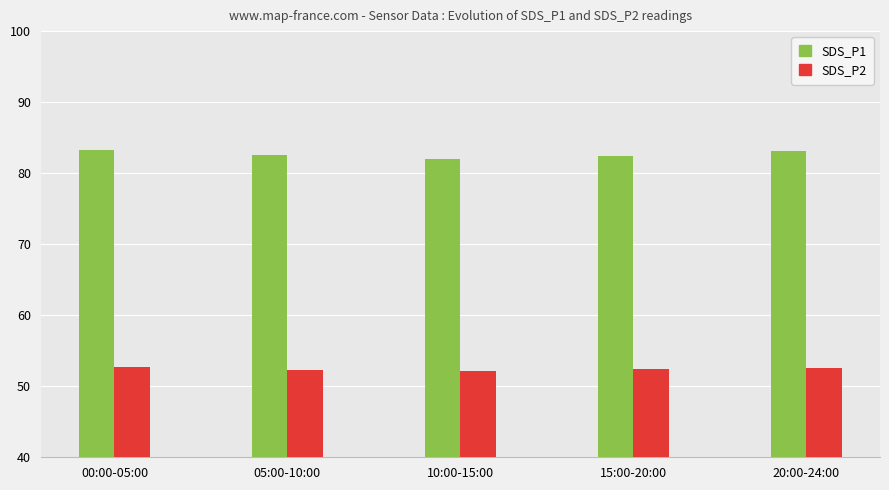

True or false: SDS_P1 has a value of 82.3 at 15:00-20:00.

True